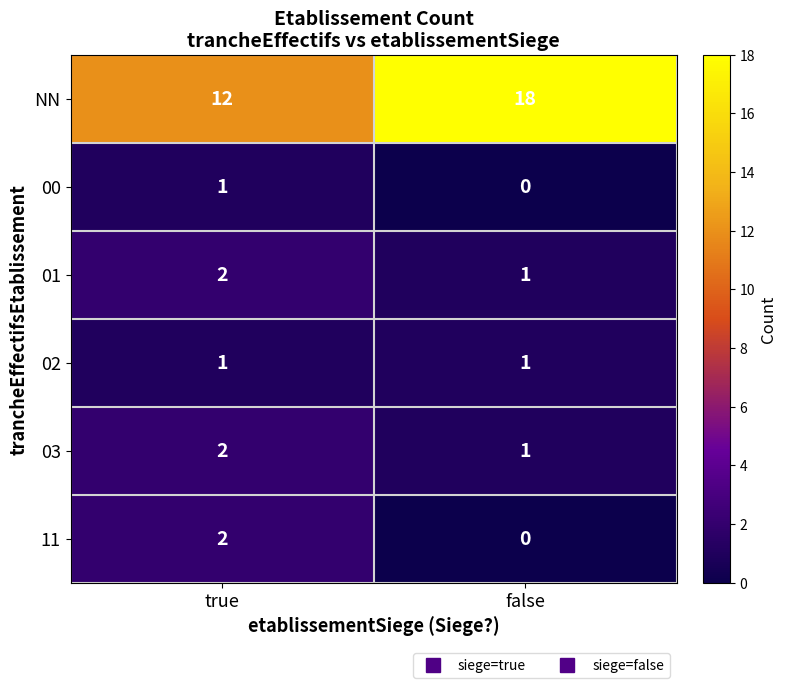

Reading left to right, extract all data points from this chart.

NN: 12	18
00: 1	0
01: 2	1
02: 1	1
03: 2	1
11: 2	0